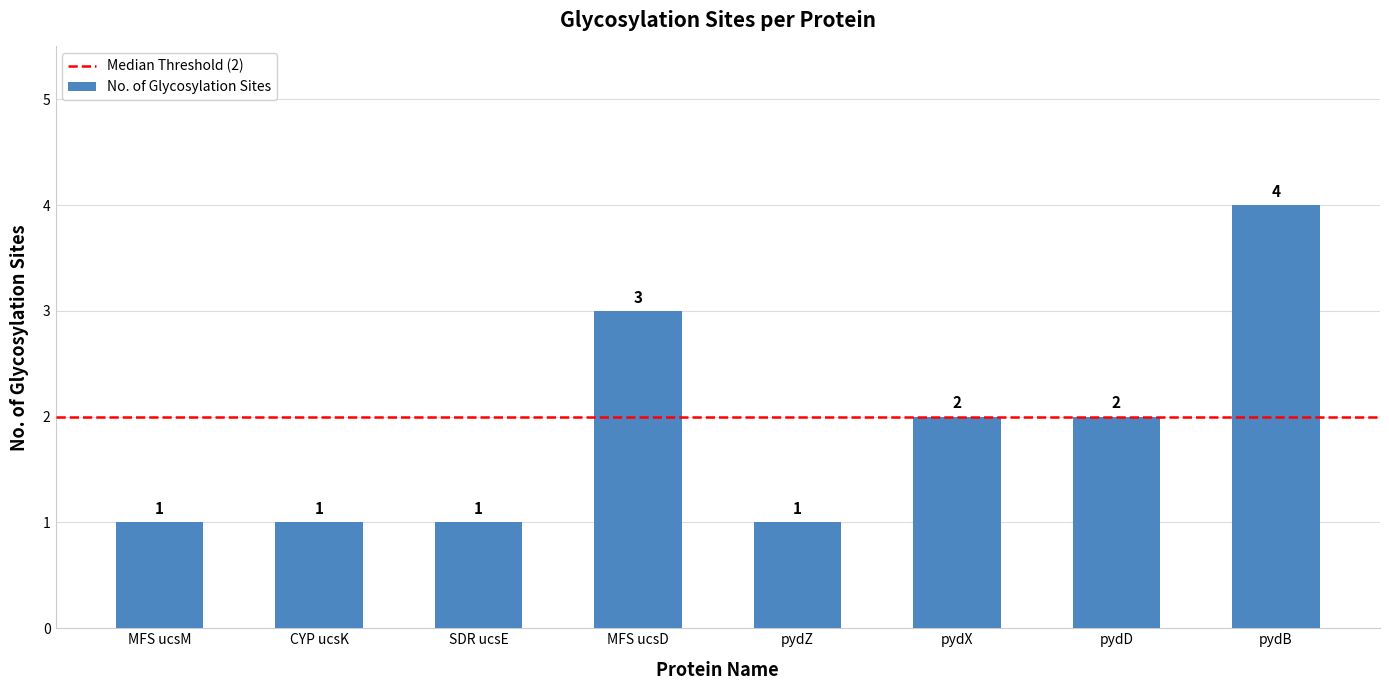

Which label corresponds to the largest value in the chart?

pydB